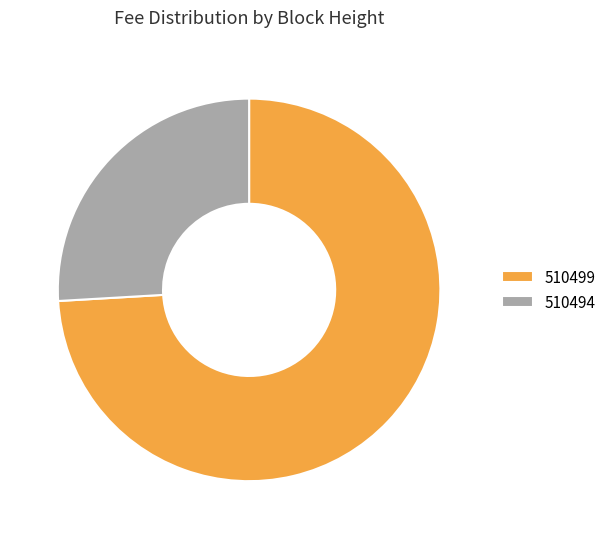

Which slice is the smallest?

510494